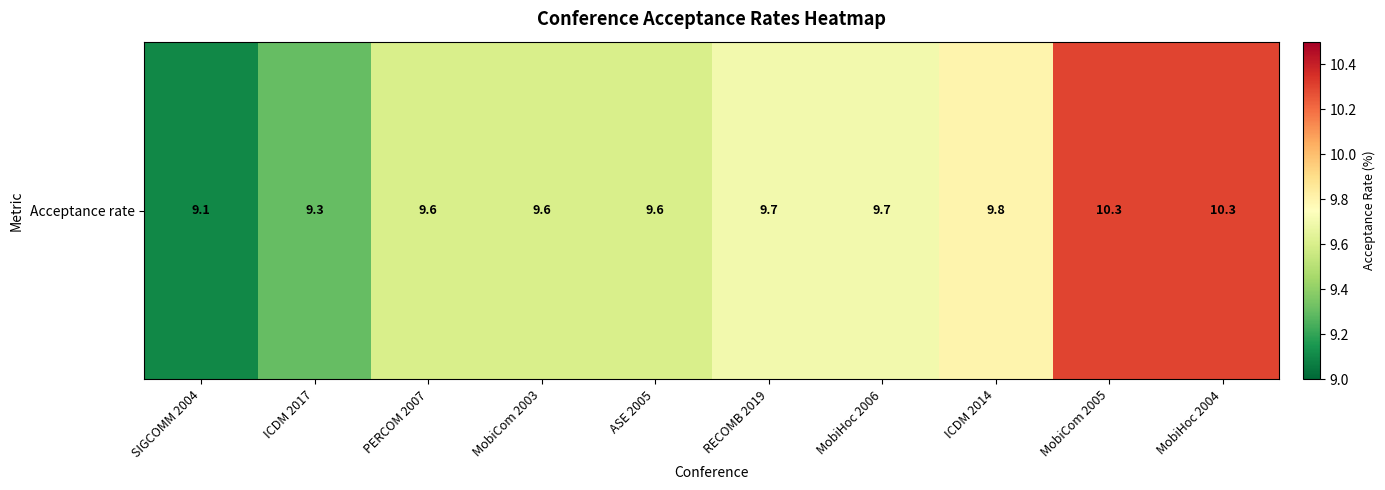

Which has a higher value, ASE 2005 or RECOMB 2019?

RECOMB 2019